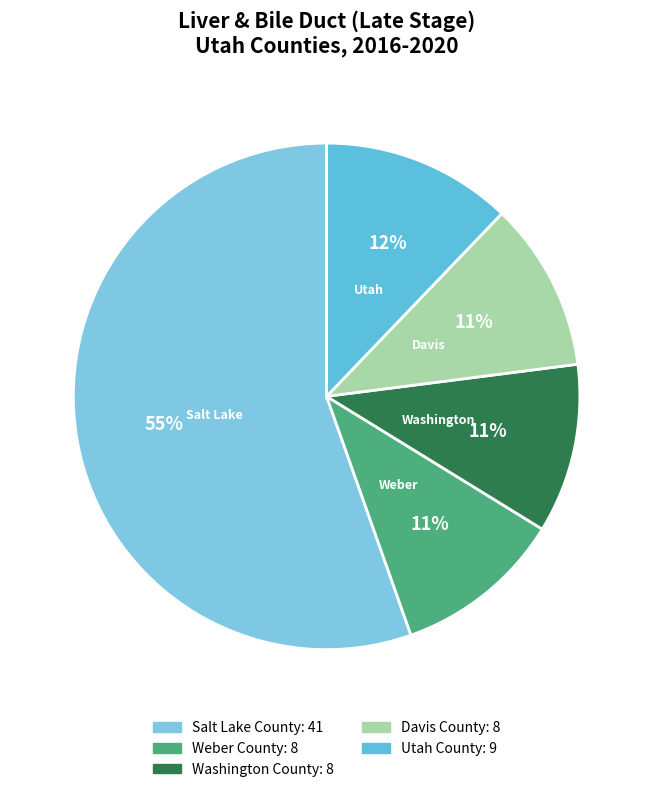

Which slice represents more than half of the pie?

Salt Lake County